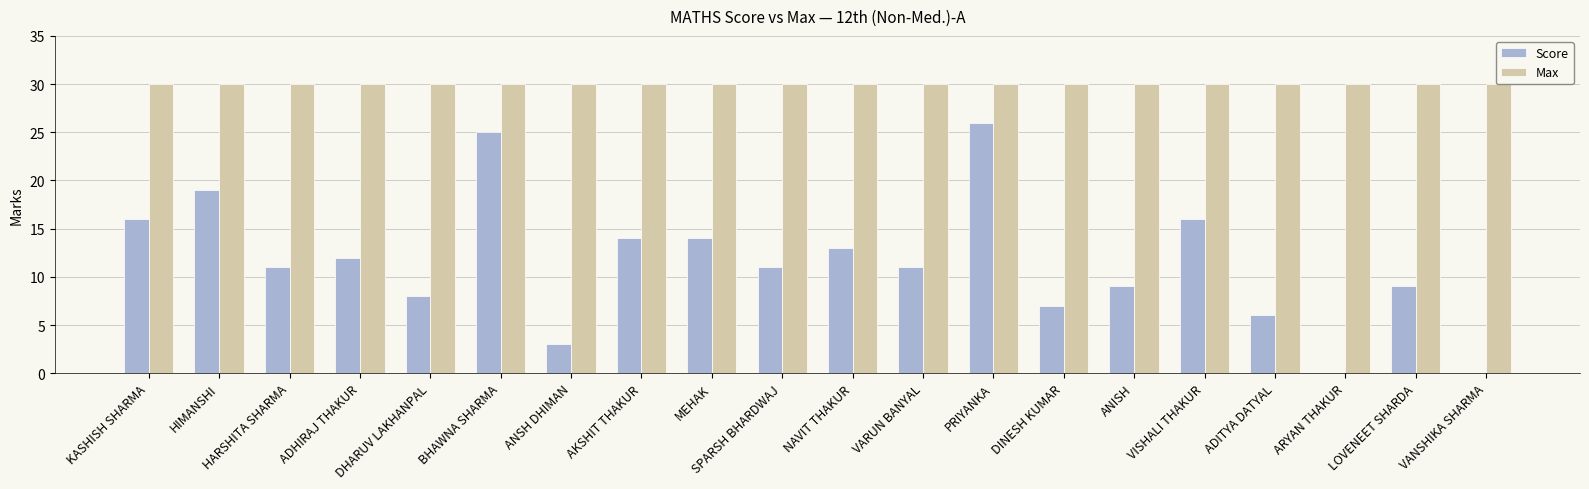

What are all the series names shown in the legend?

Score, Max